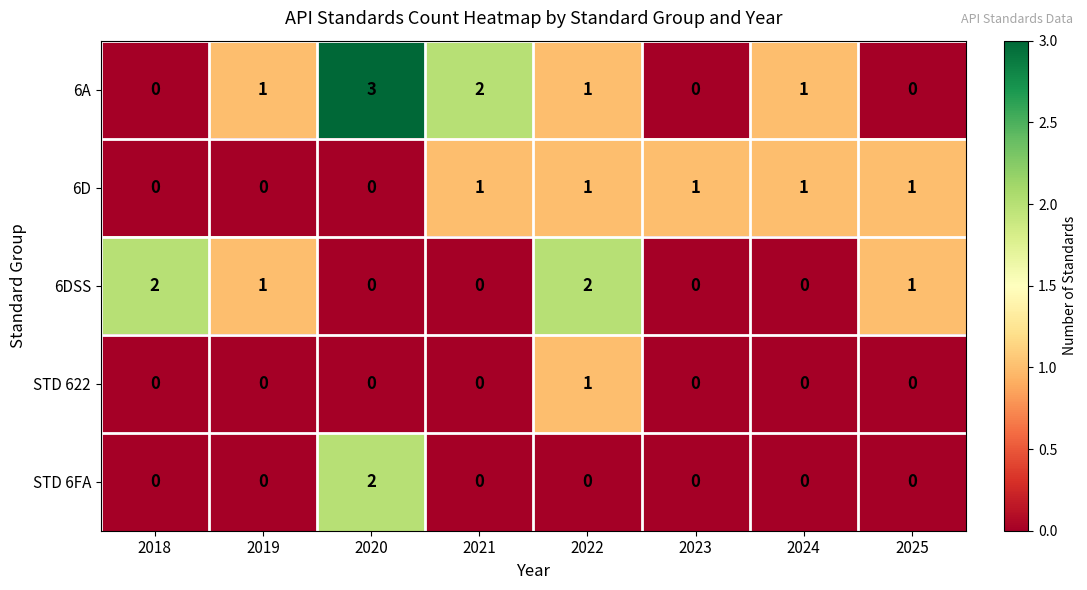

How many STD 622 values are between 0 and 1?

8